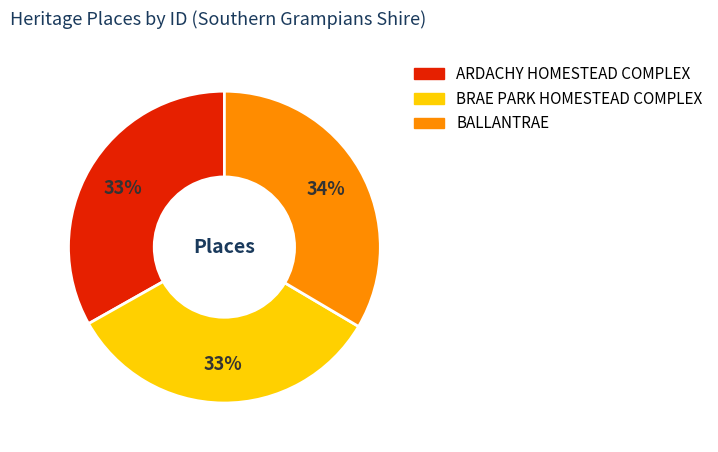

Is there a majority slice in this chart?

No